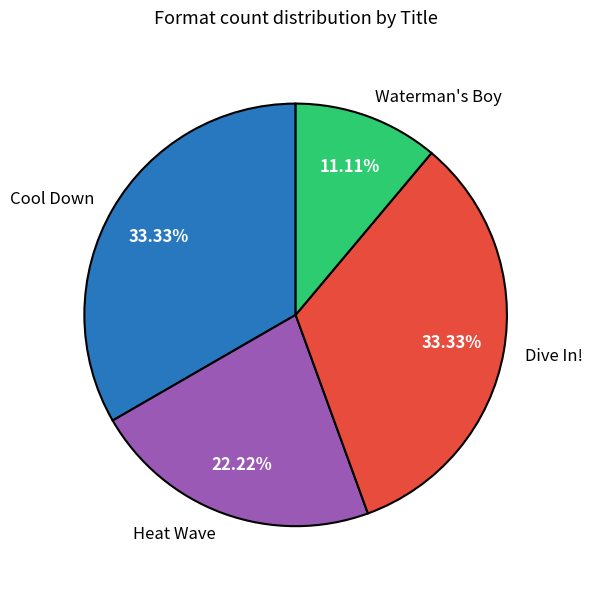

Is Heat Wave the majority of the pie?

No